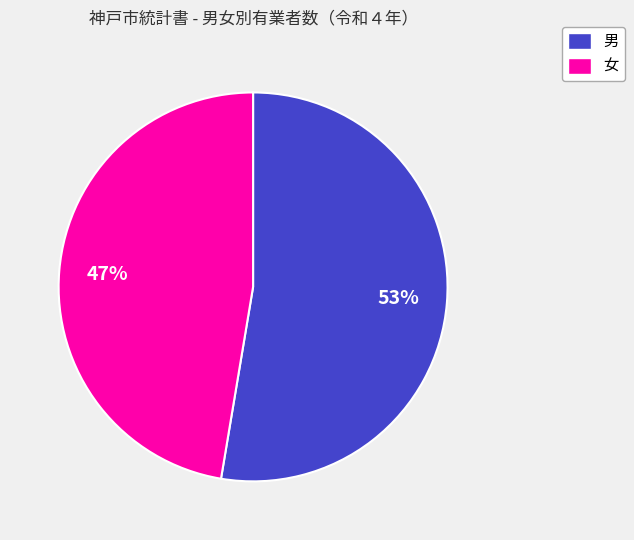

Do 男 and 女 together represent more than half of the pie?

Yes